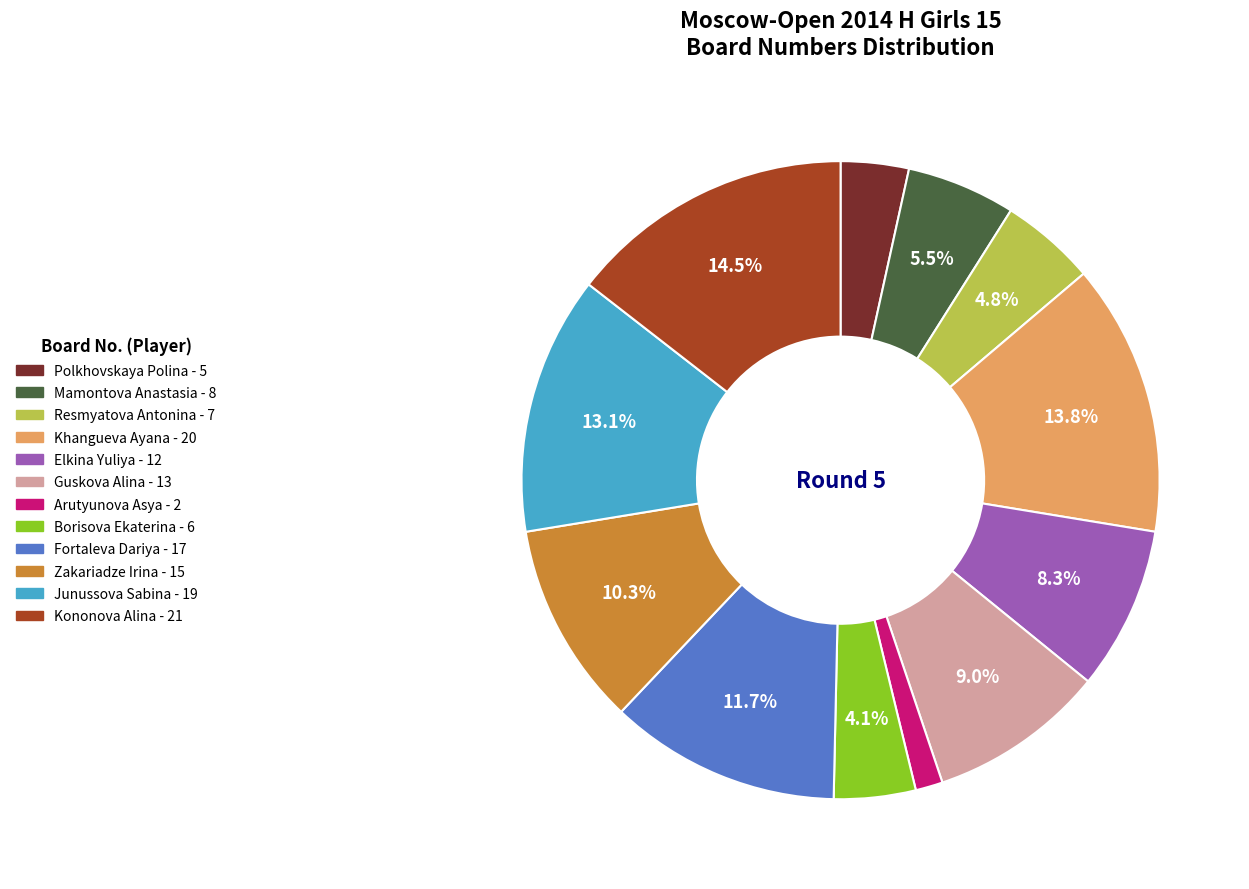

Is it true that Junussova Sabina is 13% of the pie?

True